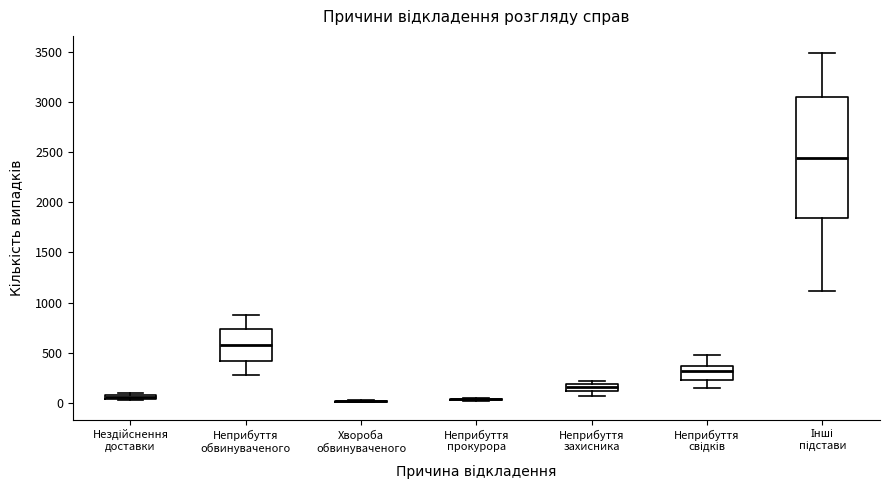

Which box is the tallest, from its lower edge to its upper edge?

Інші підстави